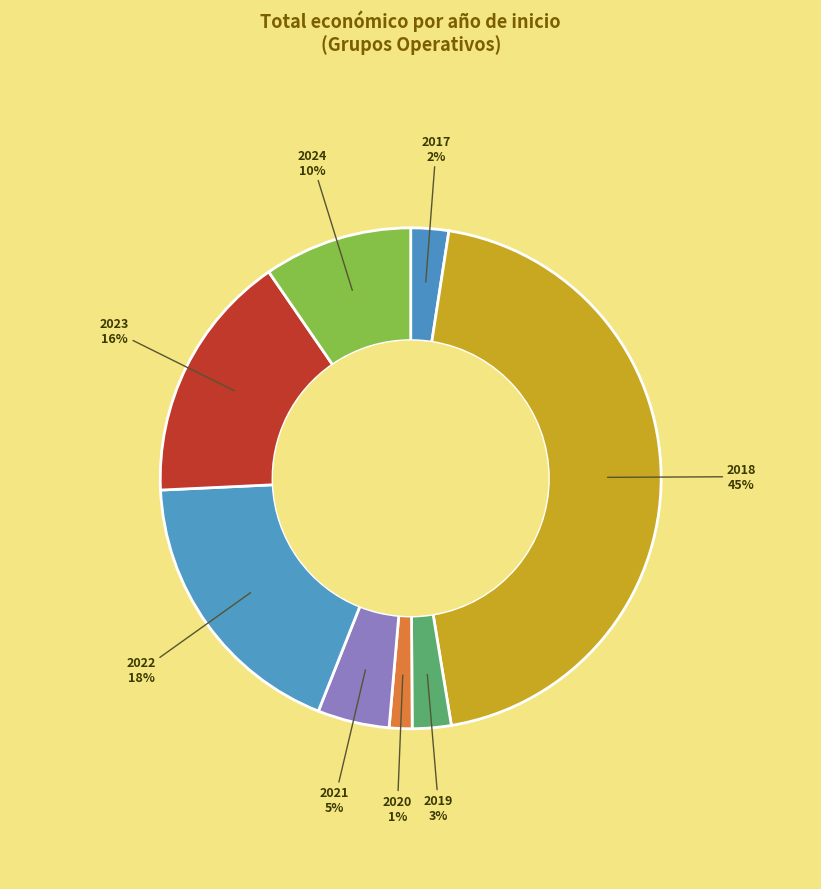

How many slices are in this pie chart?

8